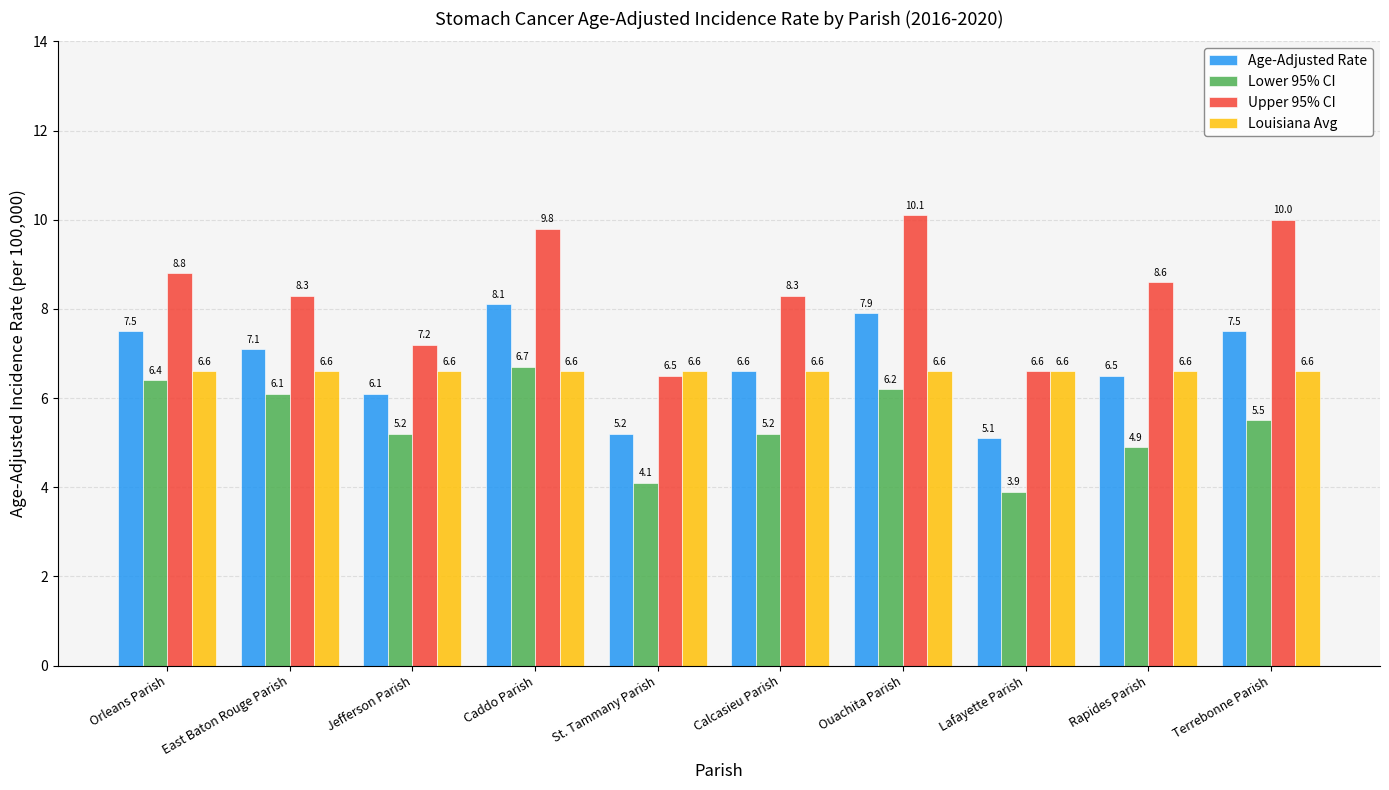

How many bars are there in each group?

4